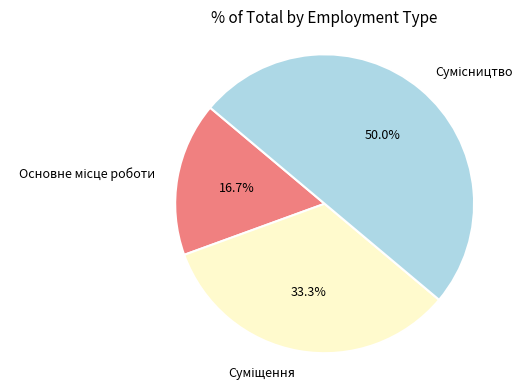

Which slice is the smallest?

Основне місце роботи